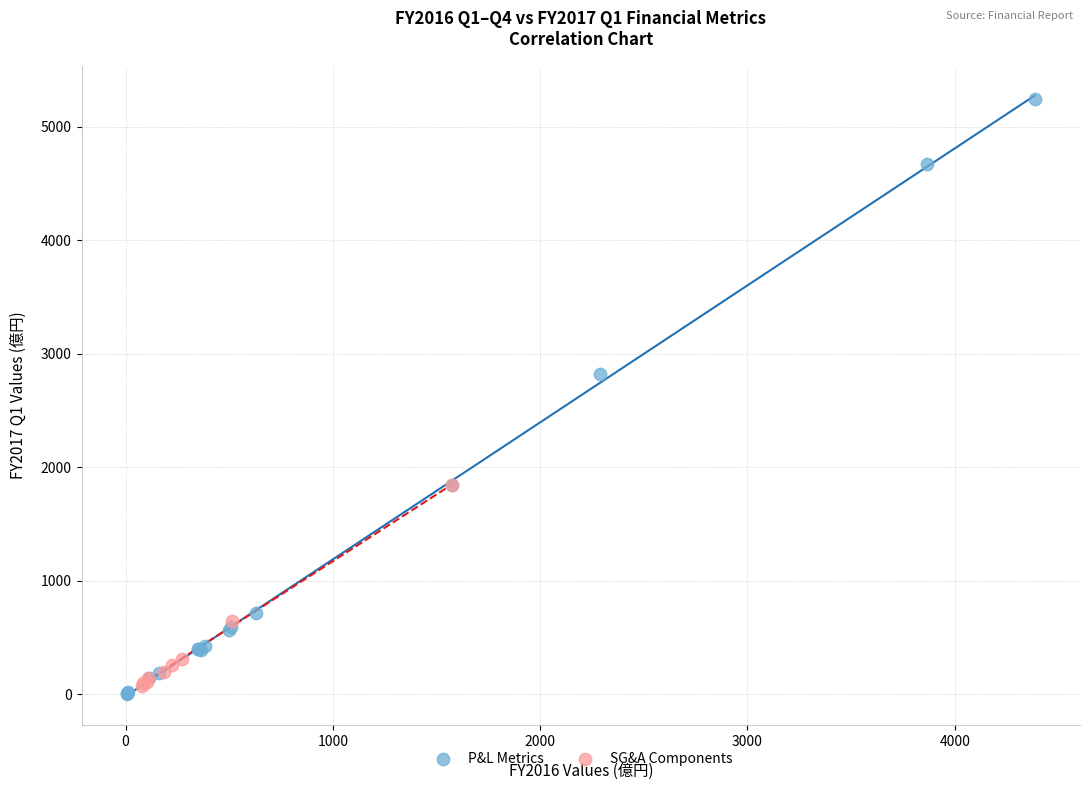

Which series has the widest spread of Y values?

P&L Metrics